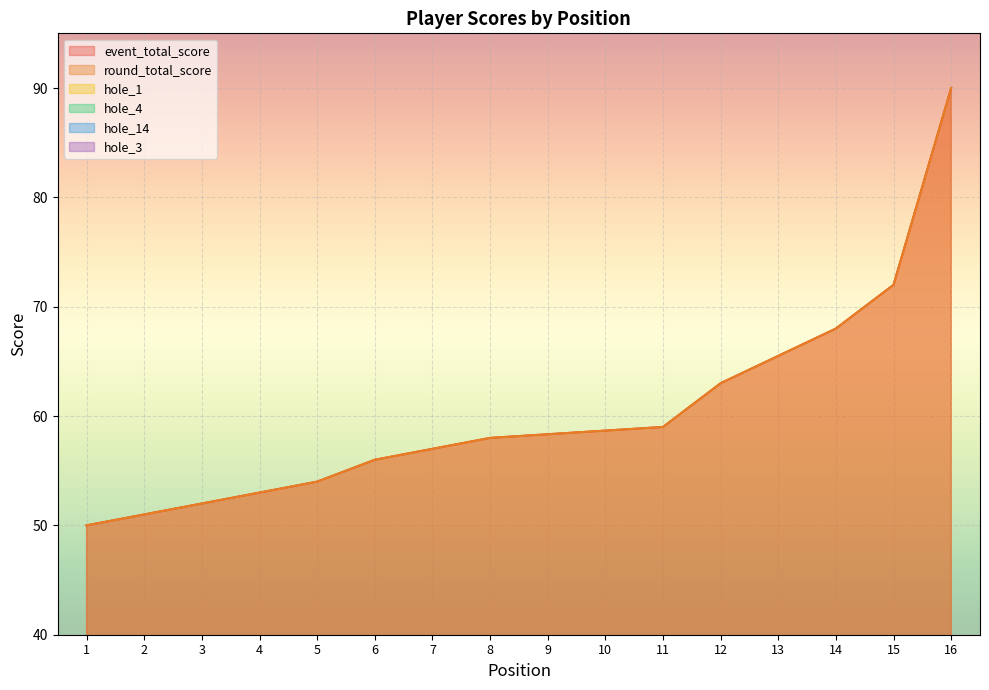

After their last crossing, which series has the higher values: hole_1 or hole_3?

hole_1